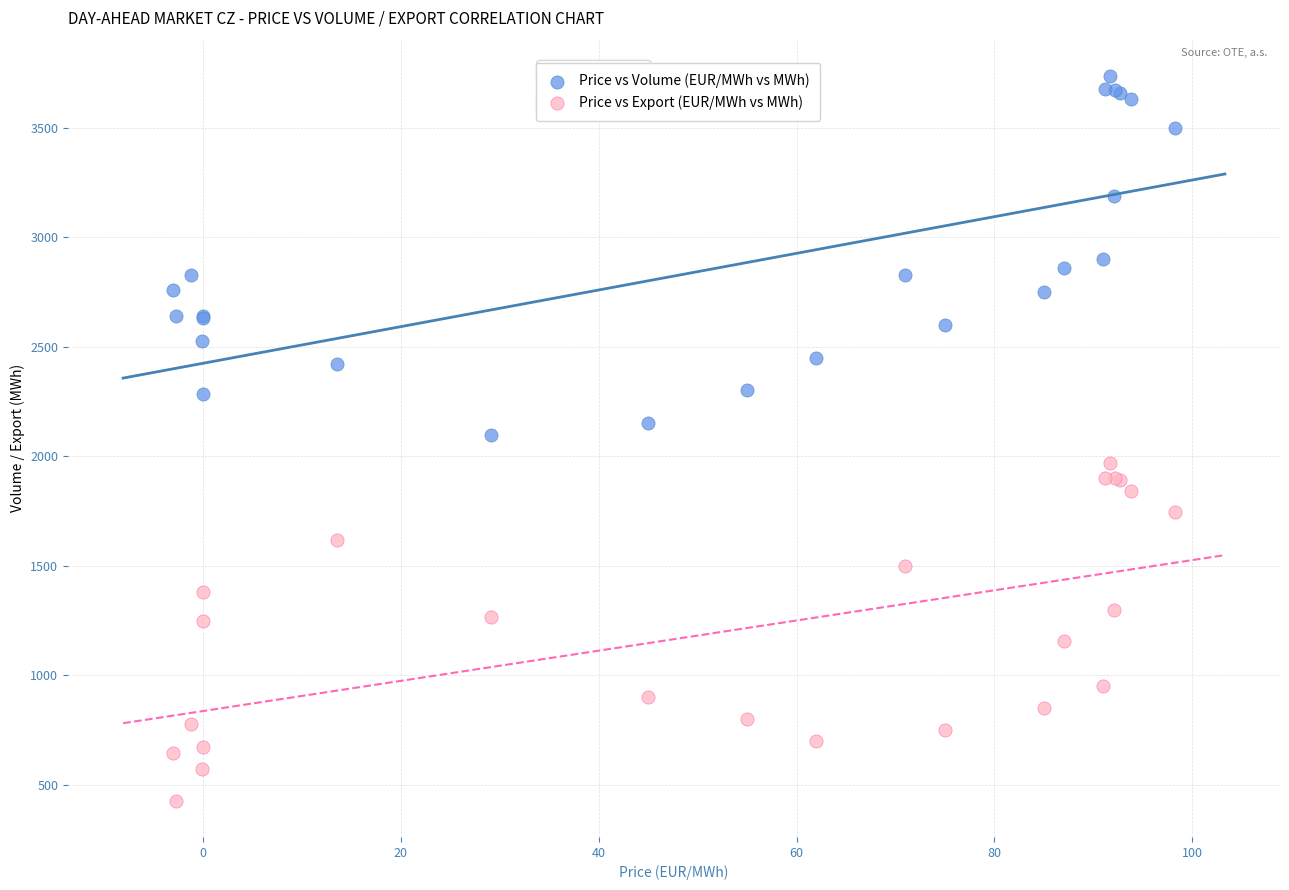

Which series contains the lowest Y value?

Price vs Export (EUR/MWh vs MWh)